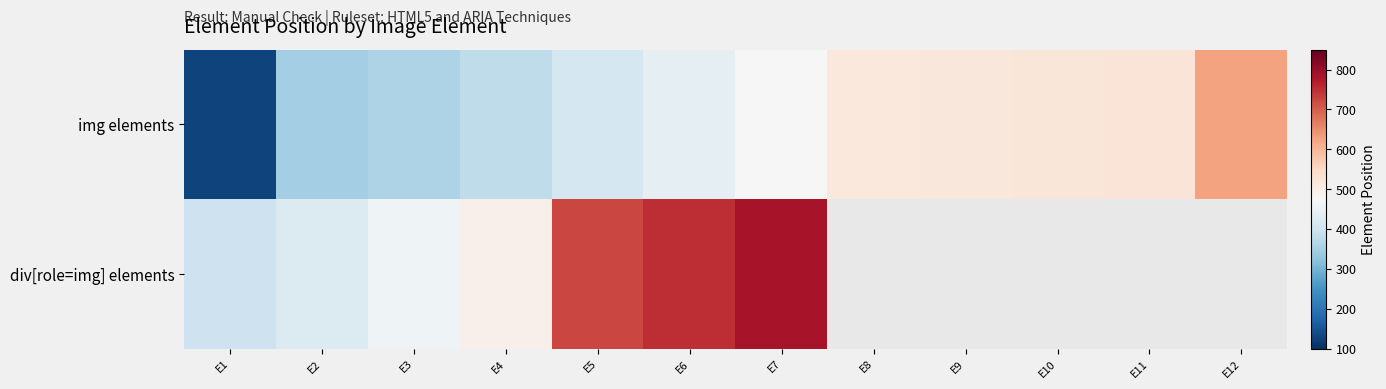

How many values in div[role=img] elements are above zero?

7